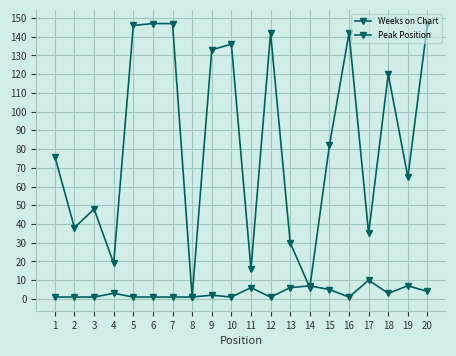

Is the value of Peak Position at 1 greater than the value of Weeks on Chart at 3?

No